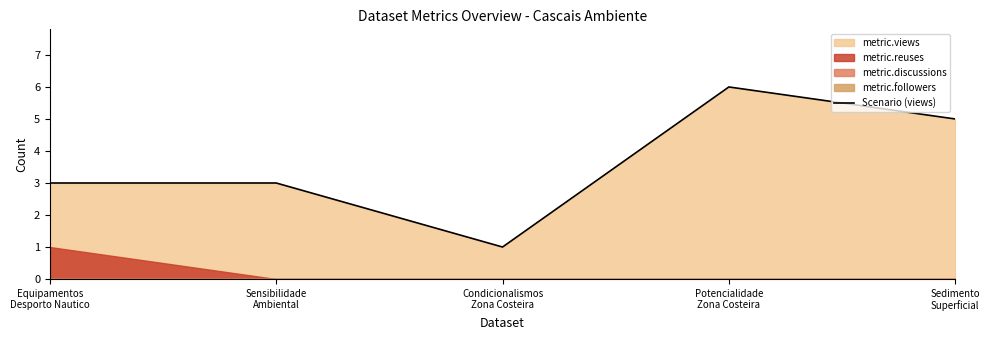

What is the maximum value for Scenario (views)?

6